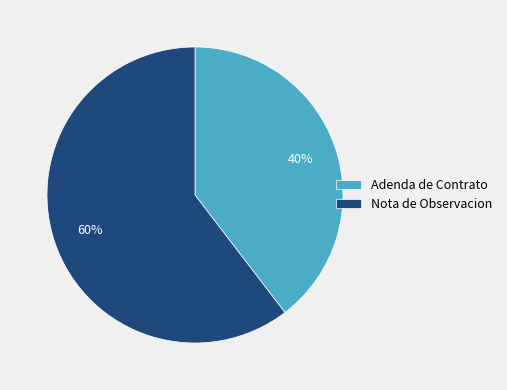

What percentage is the Nota de Observacion slice, to the nearest percent?

60%